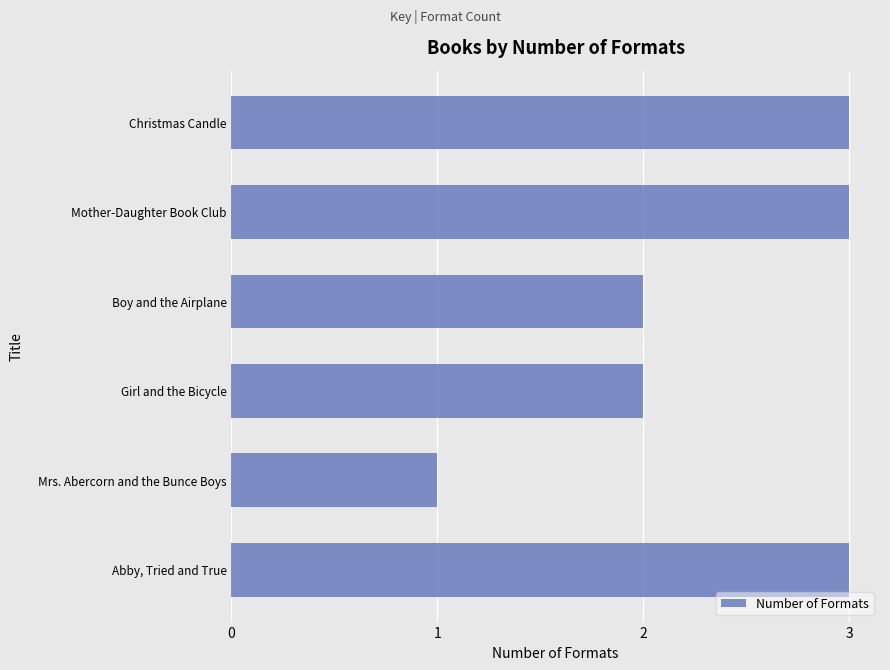

Count the number of categories in the chart.

6